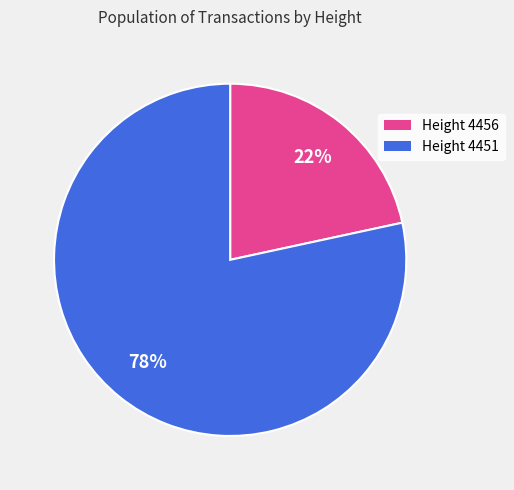

What is the largest slice in the pie chart?

Height 4451